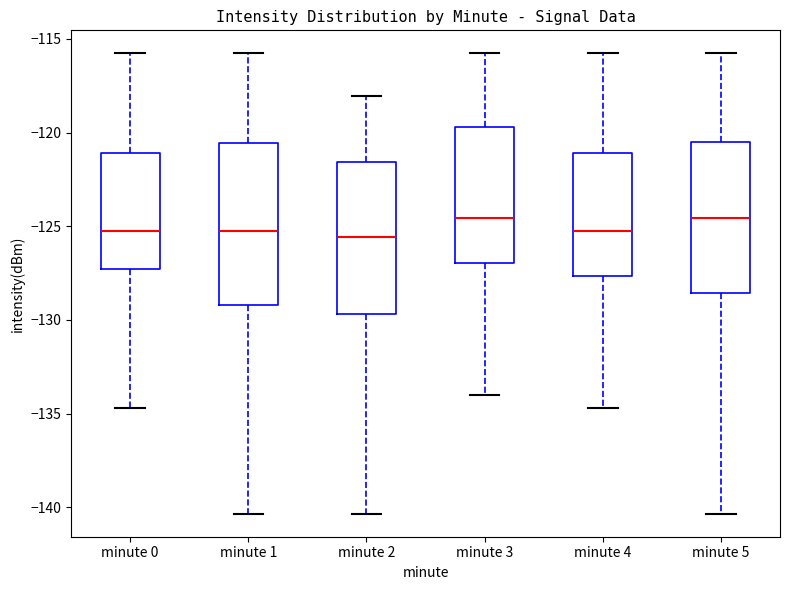

Reading left to right, read every box against the y-axis: the position of its median line, the range the box covers, and the ends of its whiskers. The values are not printed on the chart, so give them approximately, as read against the axis.

minute 0: median -125.0, box -127.5 to -121.0, whiskers -134.5 to -116.0
minute 1: median -125.0, box -129.0 to -120.5, whiskers -140.5 to -116.0
minute 2: median -125.5, box -129.5 to -121.5, whiskers -140.5 to -118.0
minute 3: median -124.5, box -127.0 to -119.5, whiskers -134.0 to -116.0
minute 4: median -125.0, box -127.5 to -121.0, whiskers -134.5 to -116.0
minute 5: median -124.5, box -128.5 to -120.5, whiskers -140.5 to -116.0